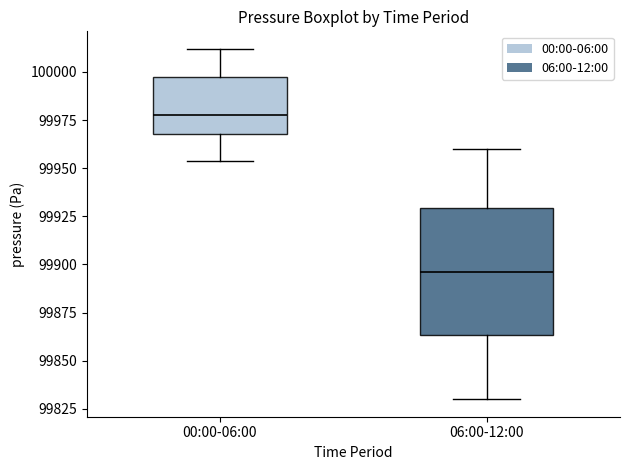

Comparing the boxes themselves (not the whiskers), which one is the tallest?

06:00-12:00